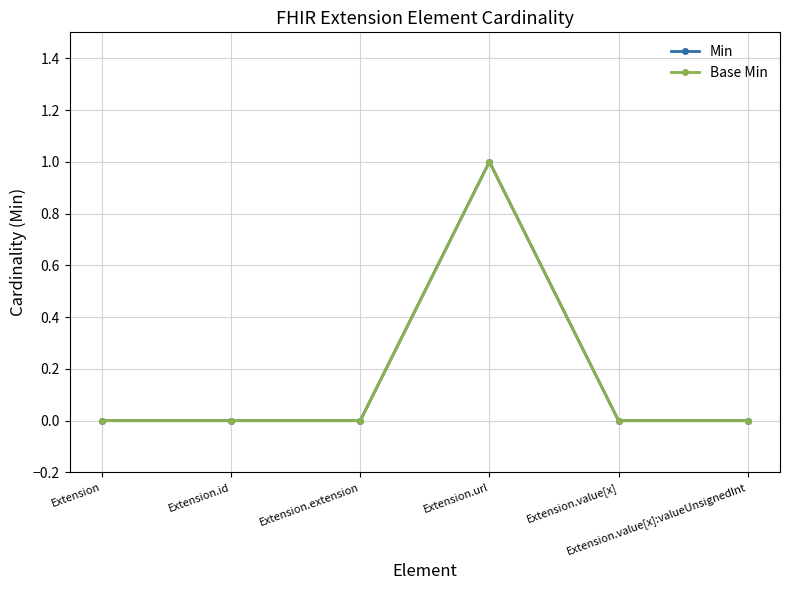

Does the chart have visible grid lines?

Yes